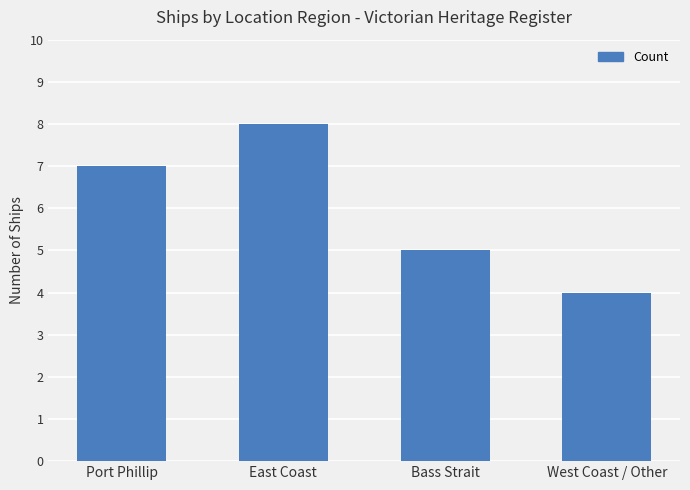

Rank the categories by value from highest to lowest.

East Coast, Port Phillip, Bass Strait, West Coast / Other